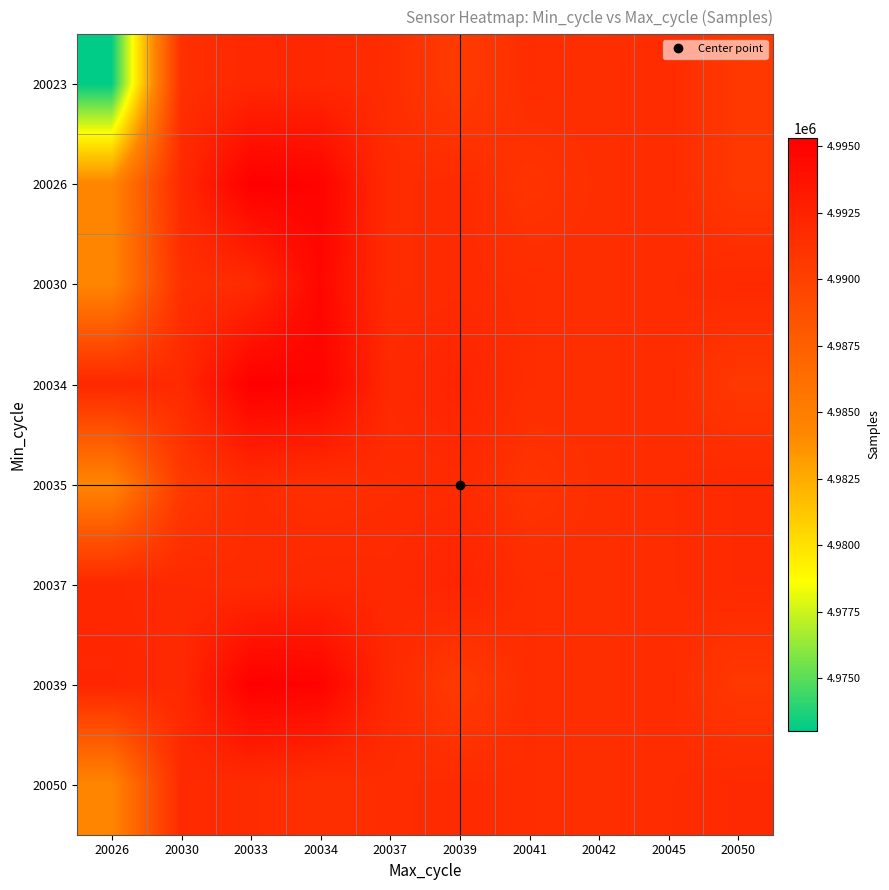

At how many categories does at least one series exceed 4994876?

2